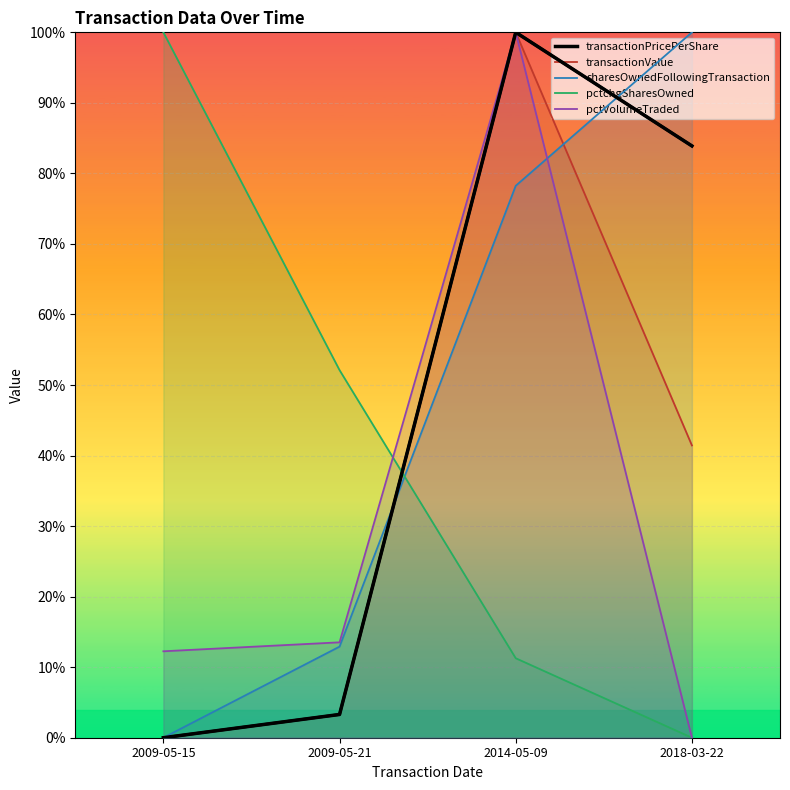

What is the total value across all series at 2014-05-09?

389.5